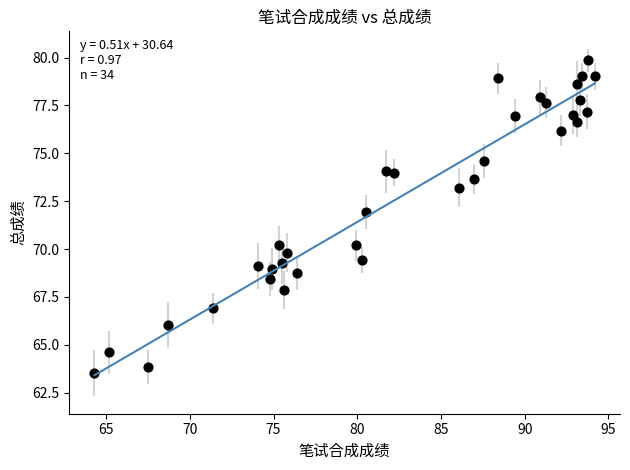

What is the range of X values (max minus min)?

29.9